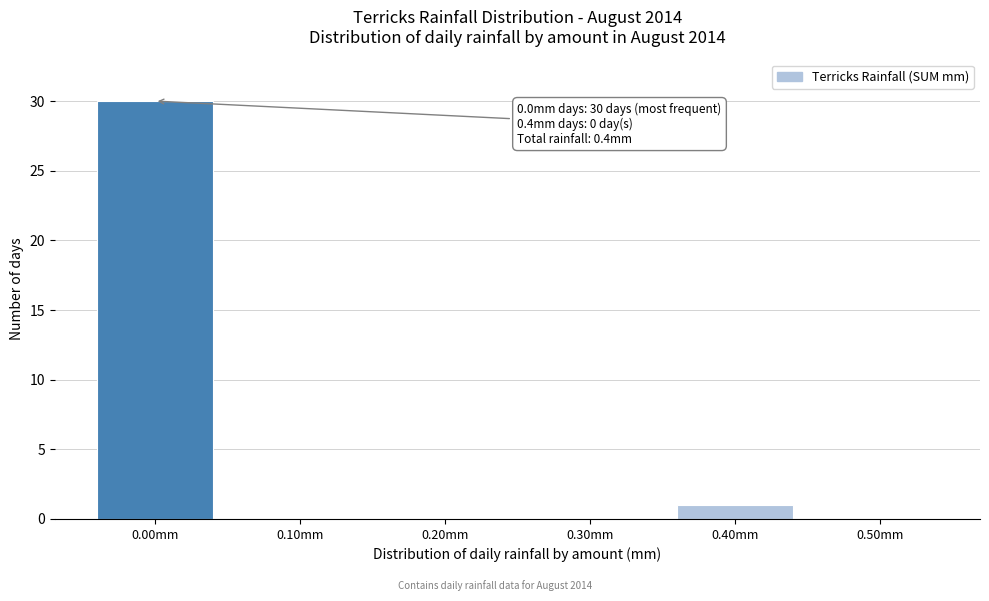

Which range on the x-axis has the tallest bar?

-0.05 to 0.05